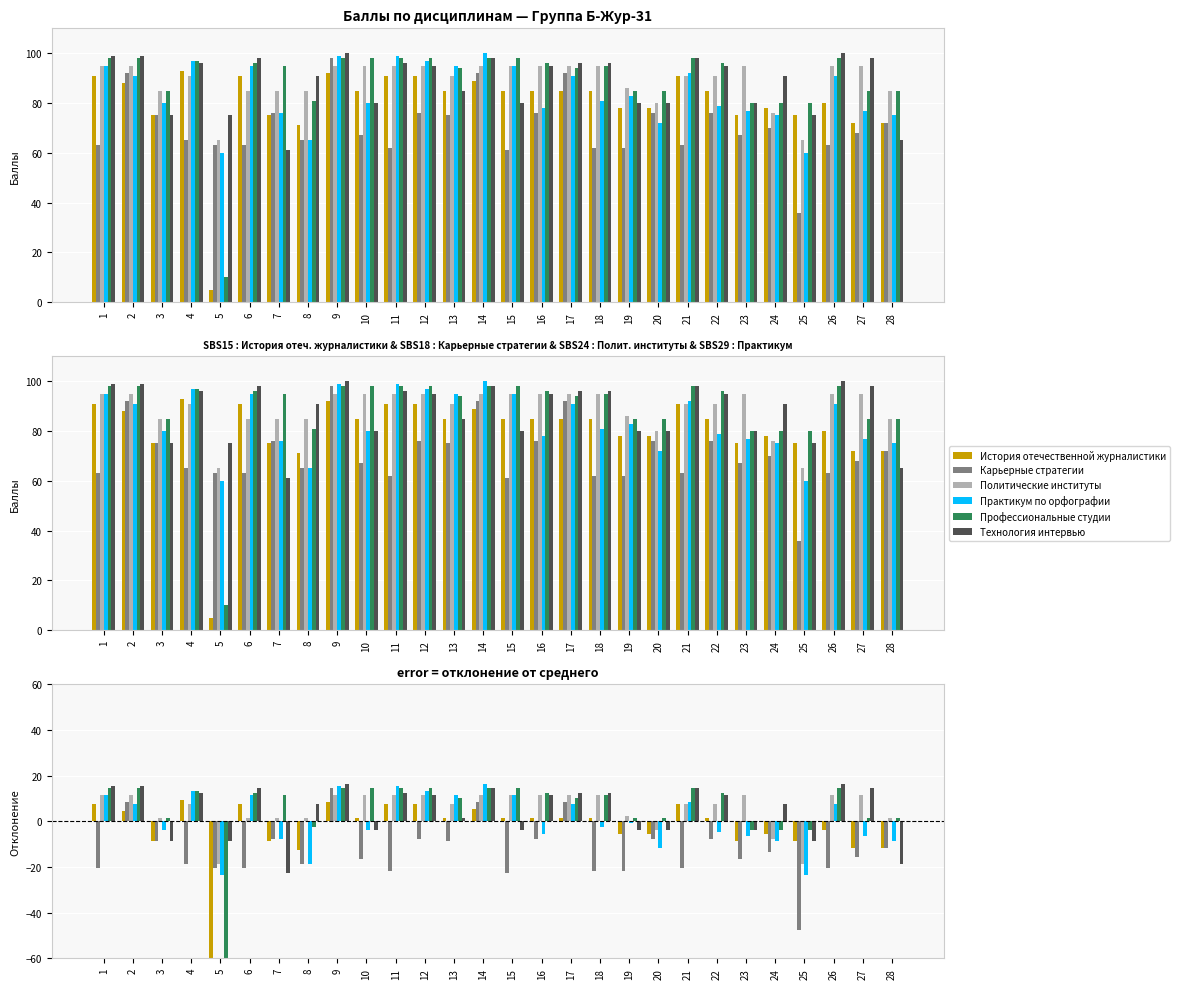

At 26, list the series in order from largest to smallest.

Технология интервью, Профессиональные студии, Политические институты, Практикум по орфографии, История отечественной журналистики, Карьерные стратегии